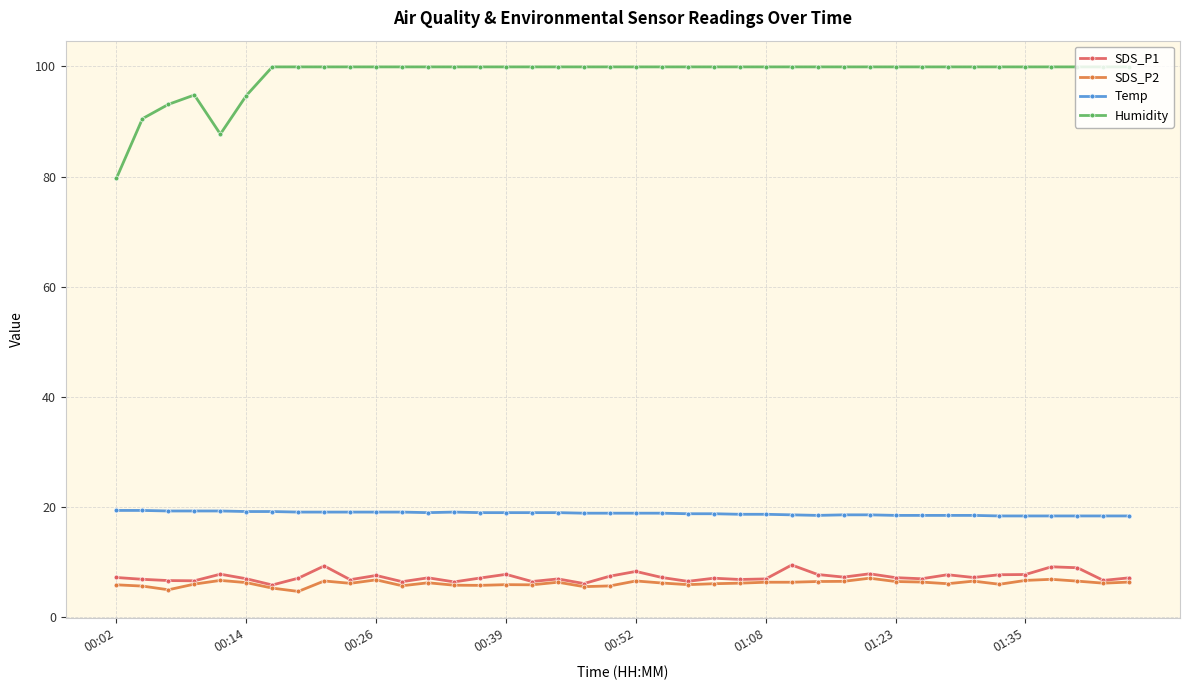

How many categories are shown in the chart?

40